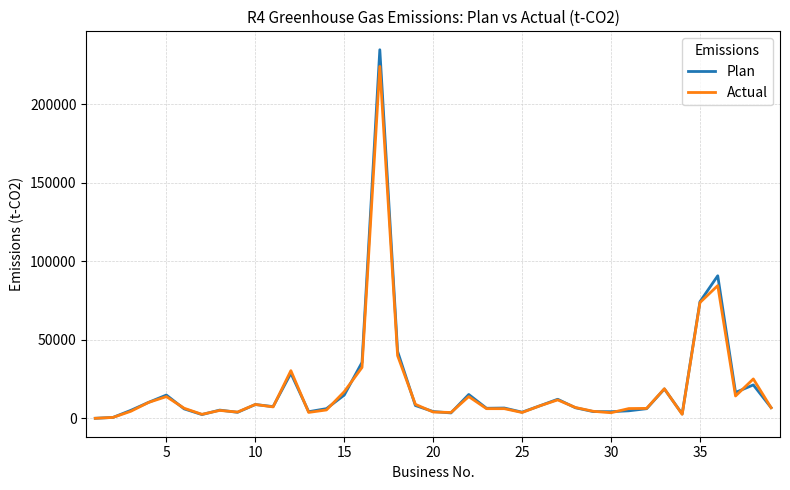

At how many categories does at least one series exceed 45175?

3